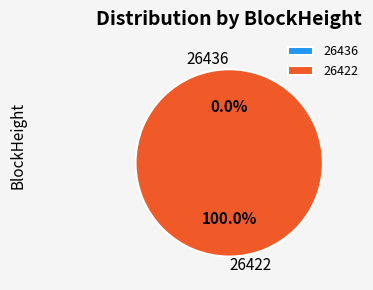

What is the smallest slice in the pie chart?

26436